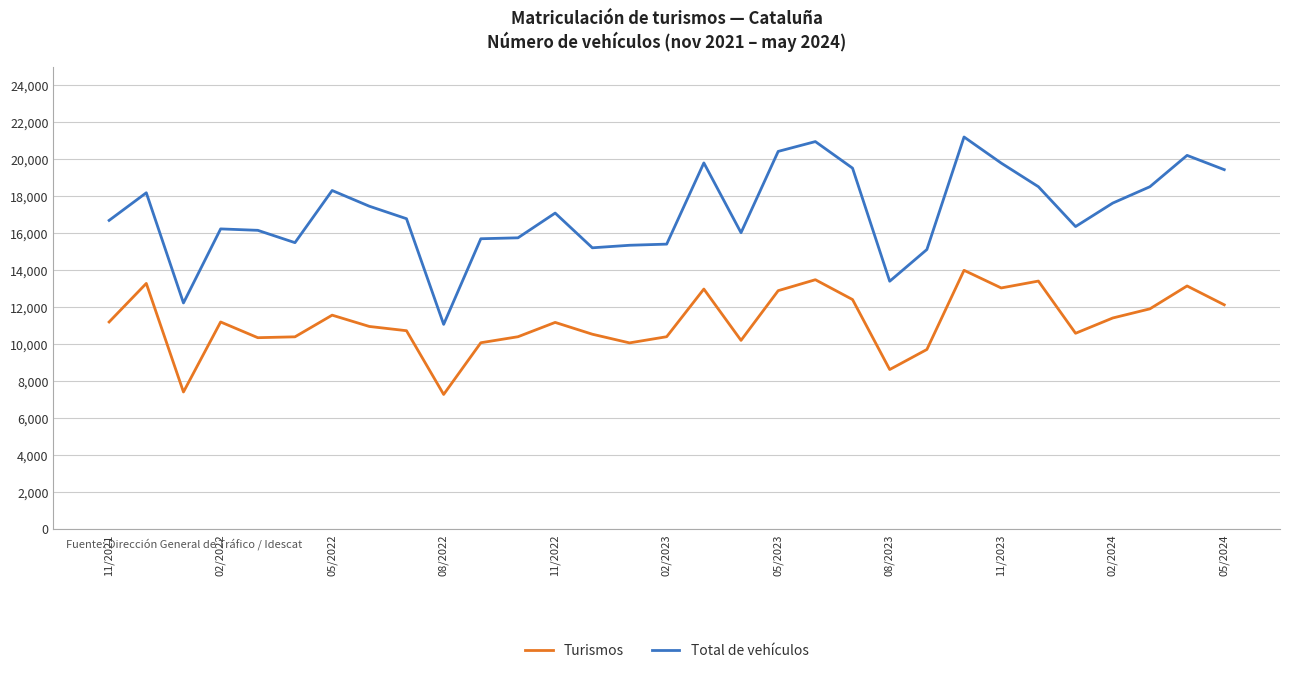

What is the smallest value displayed?

7289